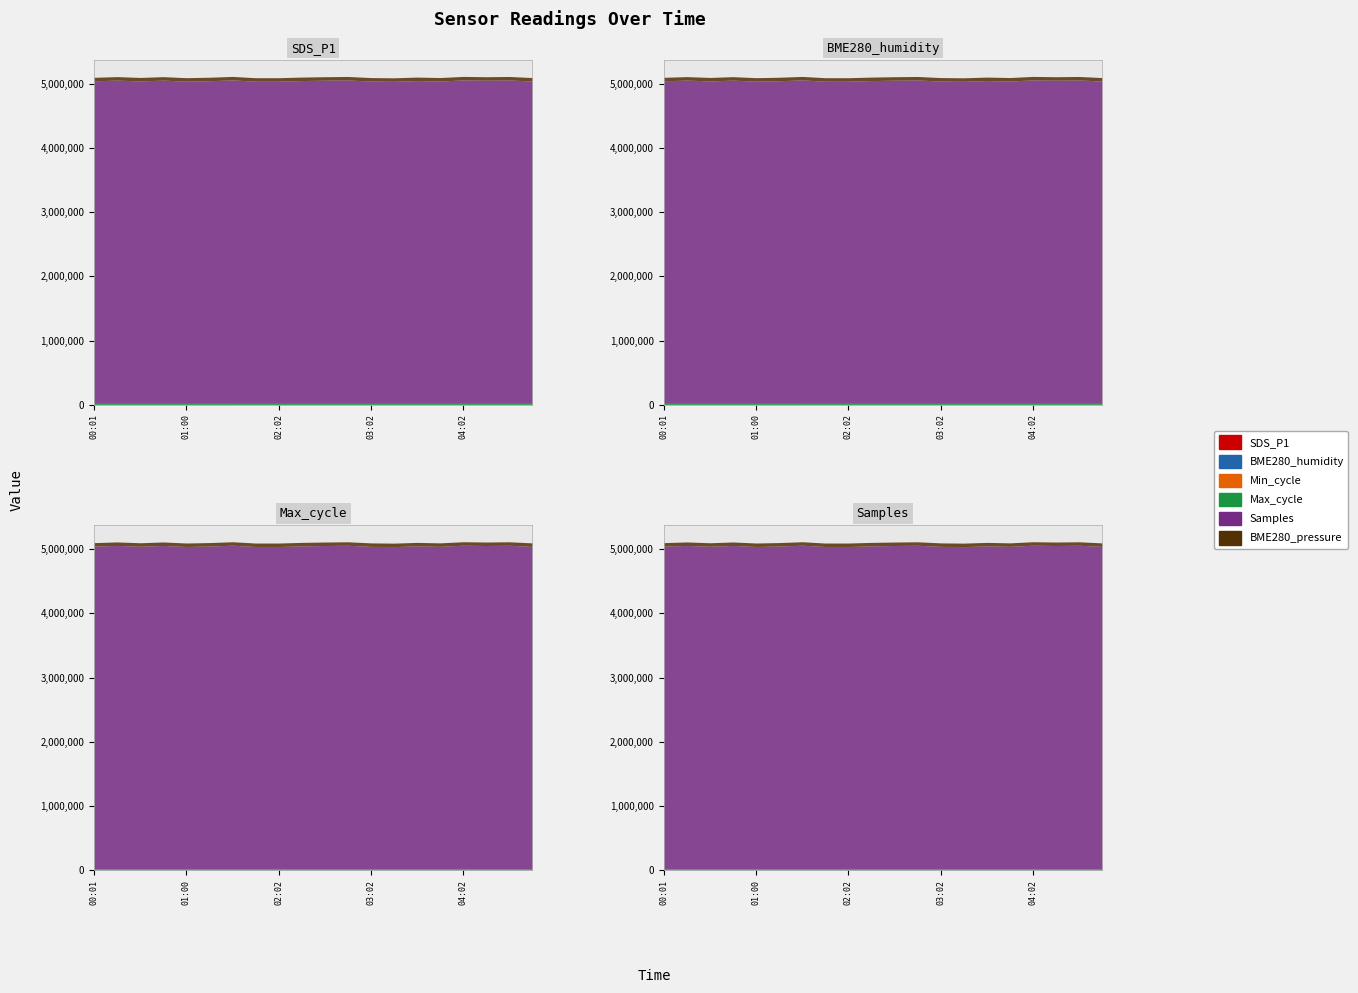

At which category does Max_cycle reach its first local peak?

00:16